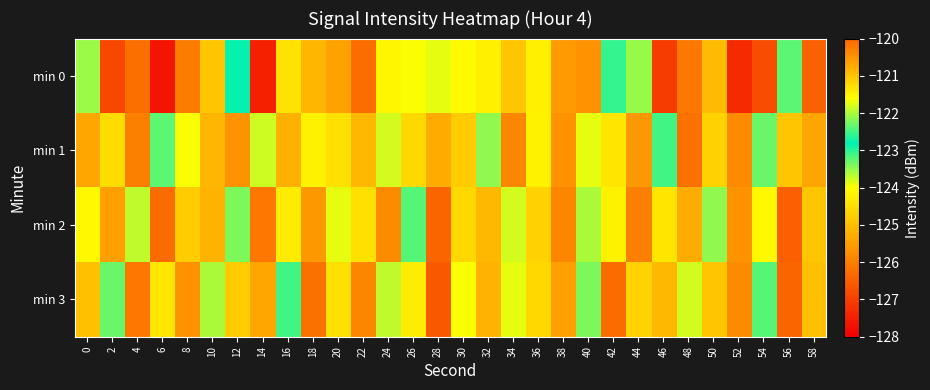

What is the maximum value shown in the chart?

-121.5